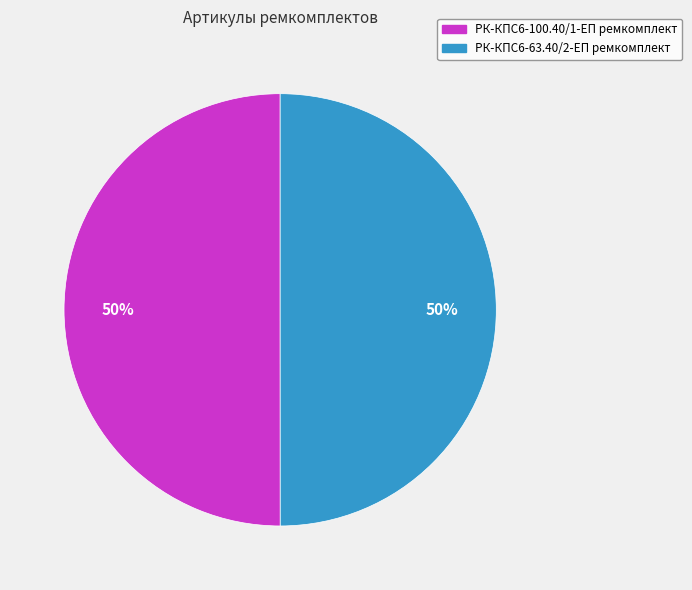

What is the ratio of the value at РК-КПС6-63.40/2-ЕП ремкомплект to the value at РК-КПС6-100.40/1-ЕП ремкомплект?

1.0